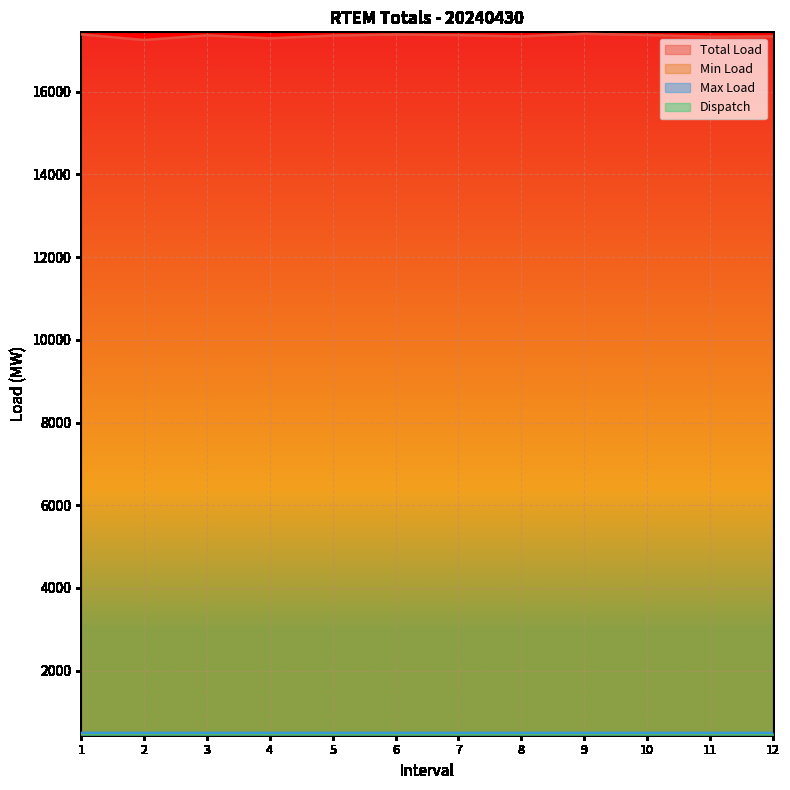

How many lines are shown in the chart?

4